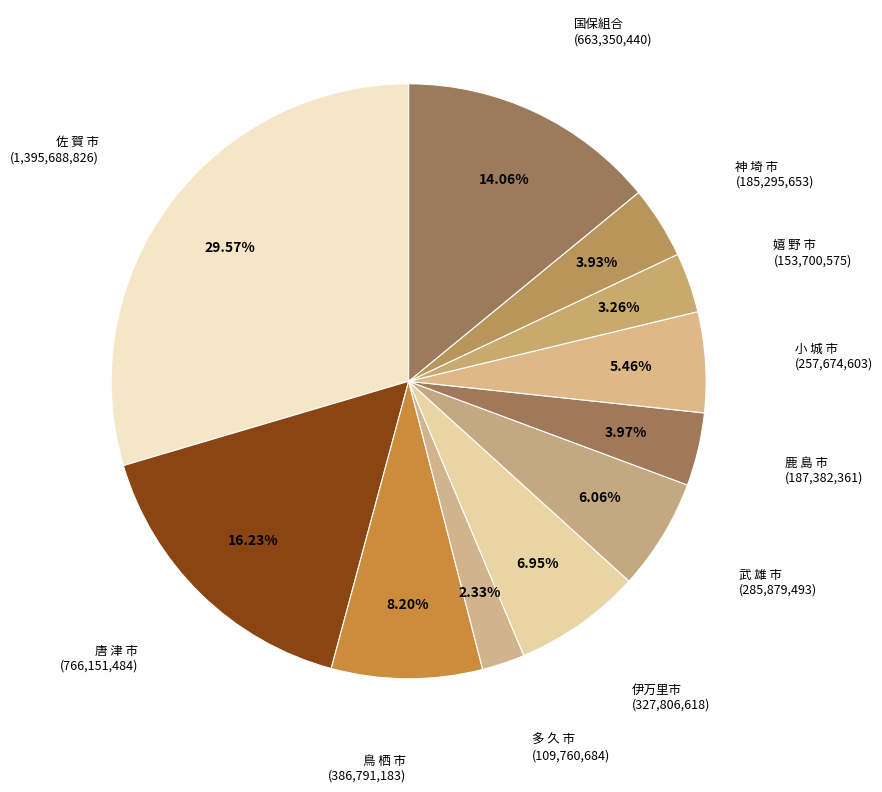

How many slices are in this pie chart?

11